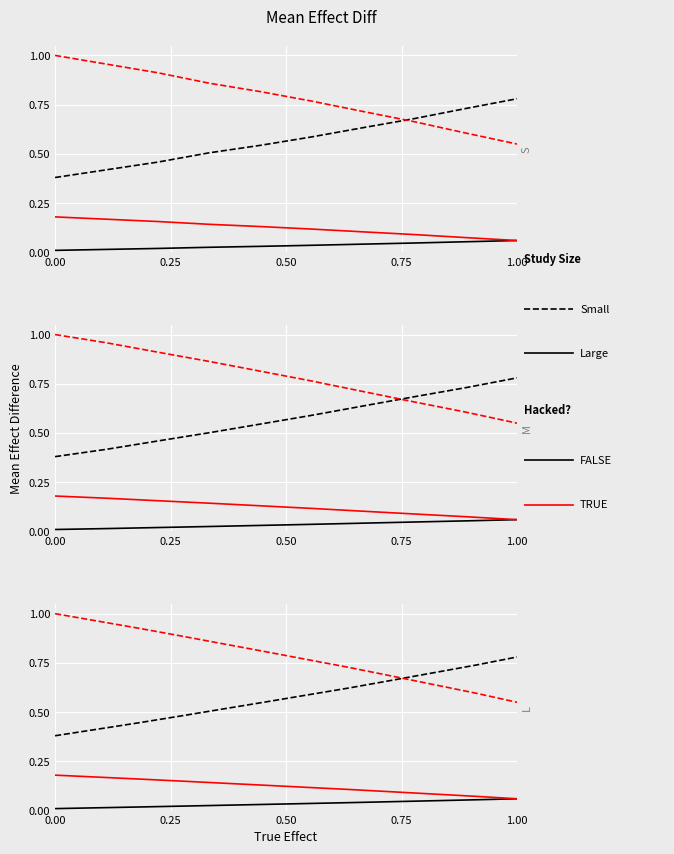

What are all the series names shown in the legend?

Large, Small, TRUE, FALSE